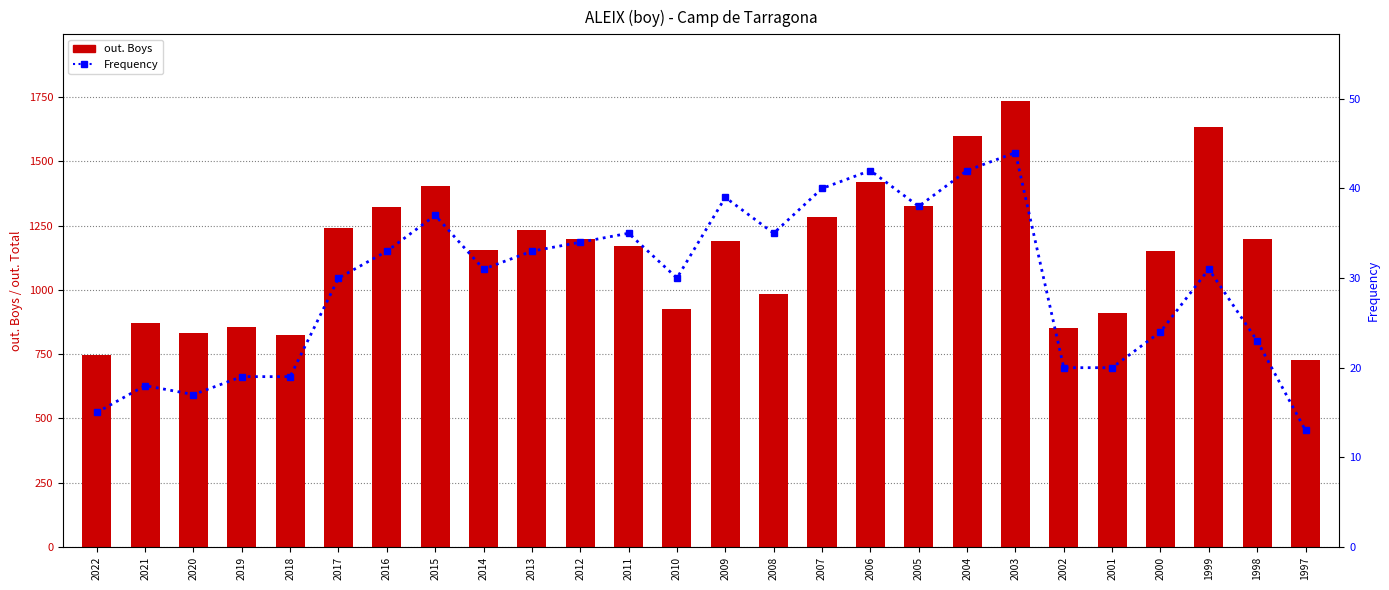

What are all the series names shown in the legend?

out. Boys, Frequency